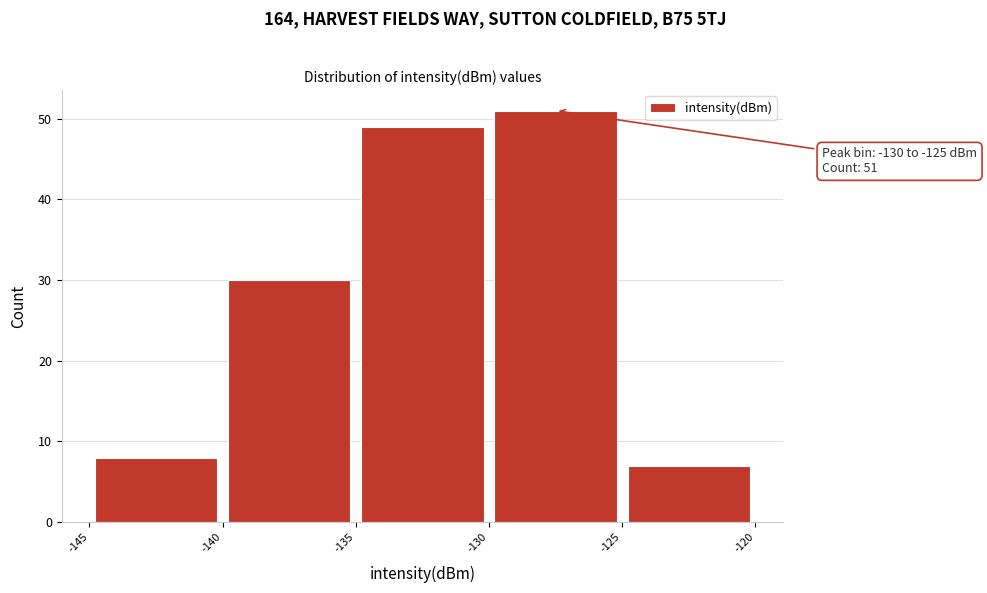

Which range on the x-axis has the tallest bar?

-130 to -125